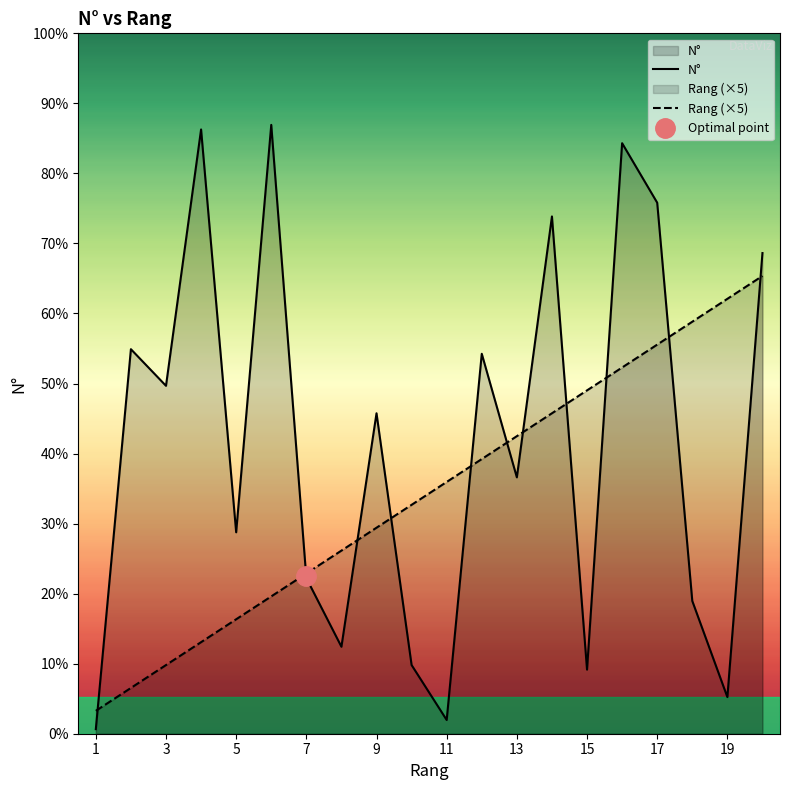

How many distinct data groups are displayed?

2